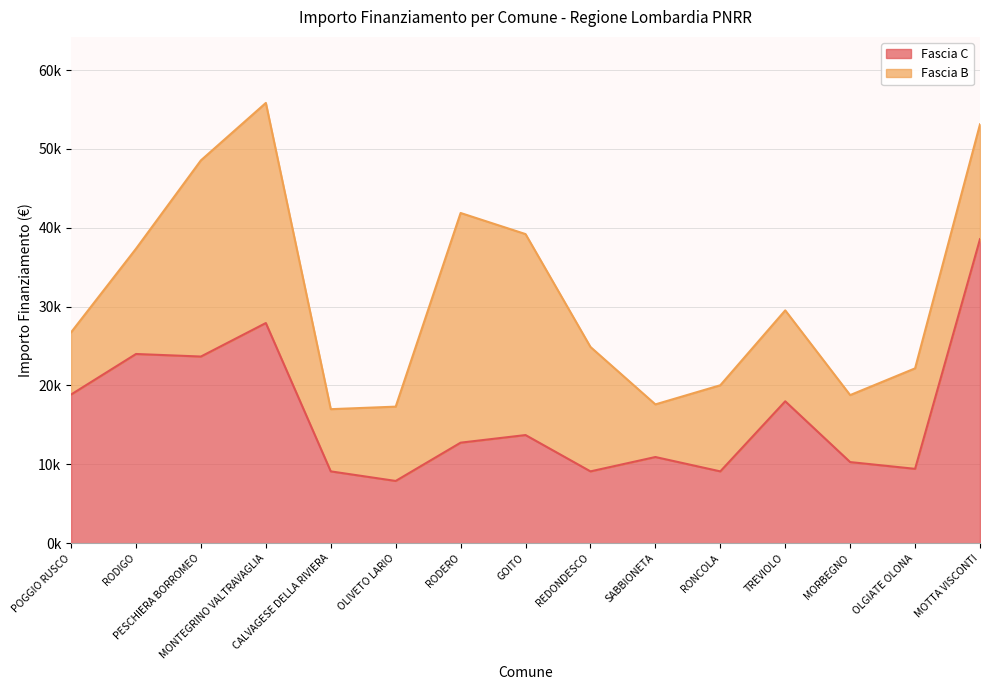

What is the ratio of the value at POGGIO RUSCO to the value at RODIGO?

0.8